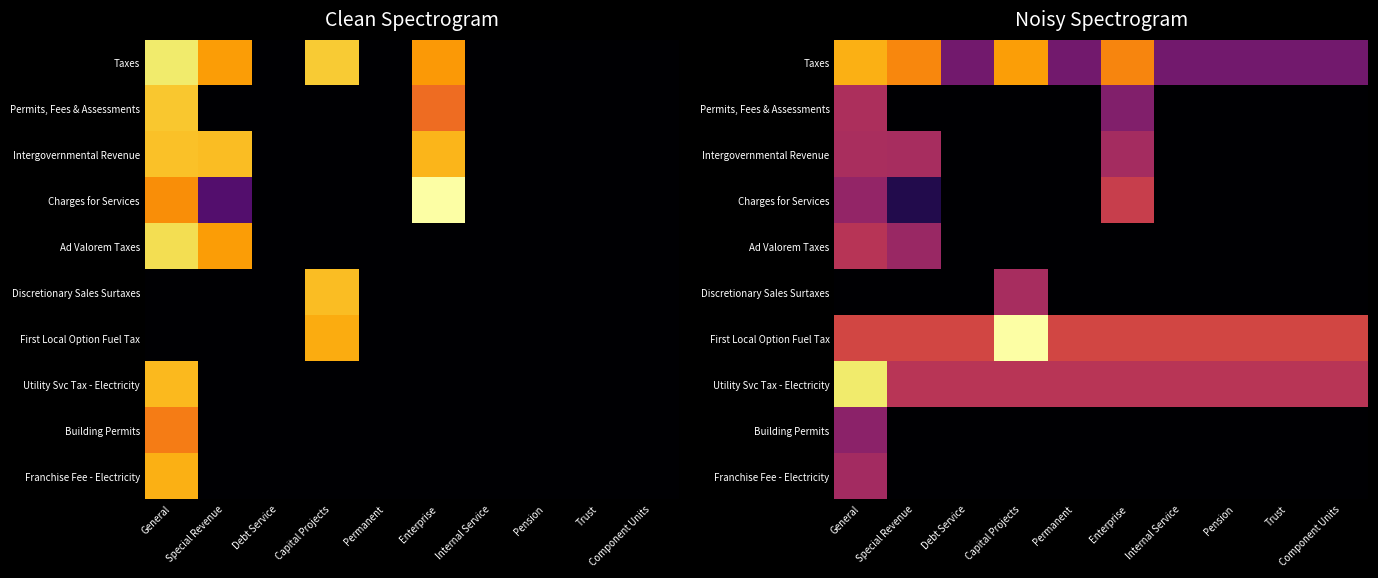

List the series in order of their peak value, lowest first.

Building Permits, Franchise Fee - Electricity, Discretionary Sales Surtaxes, Intergovernmental Revenue, Permits, Fees & Assessments, Ad Valorem Taxes, Charges for Services, Taxes, Utility Svc Tax - Electricity, First Local Option Fuel Tax